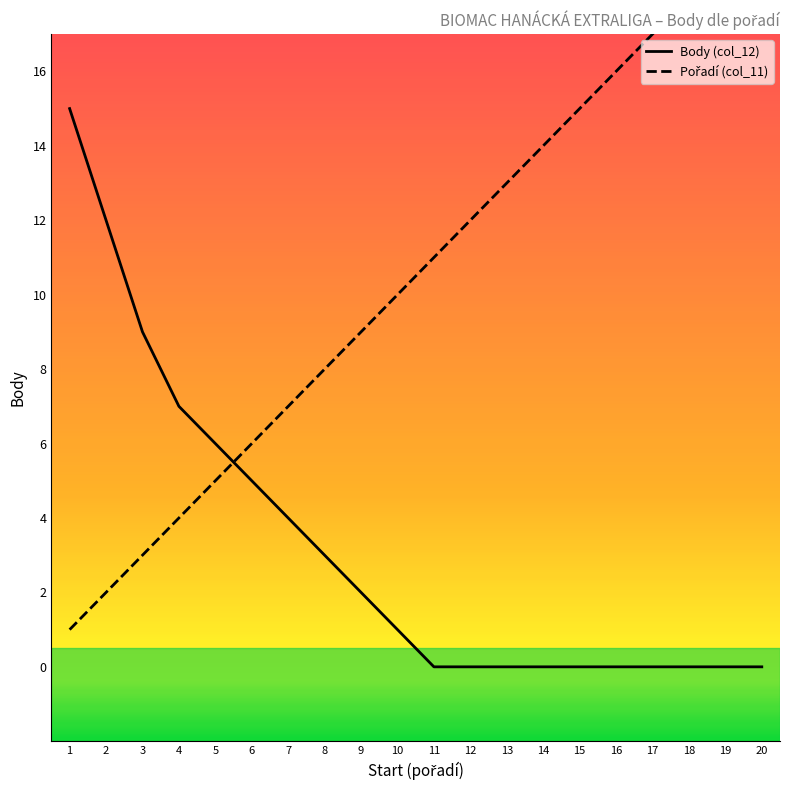

At which category is the sum across all series the highest?

20